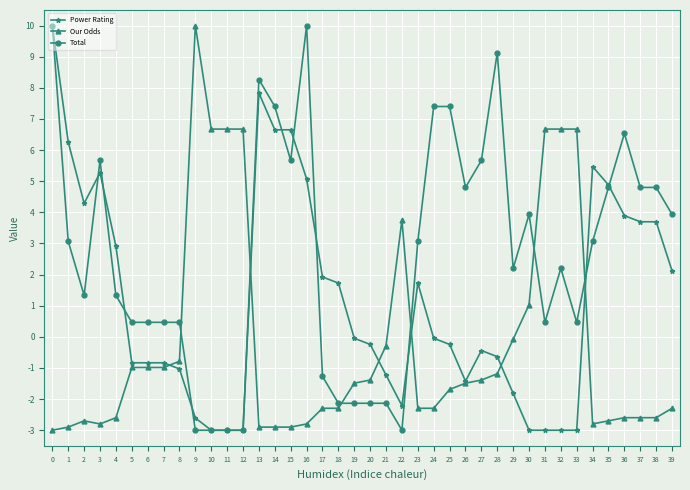

What is the value of the Power Rating point at the 18th from the left?

1.9